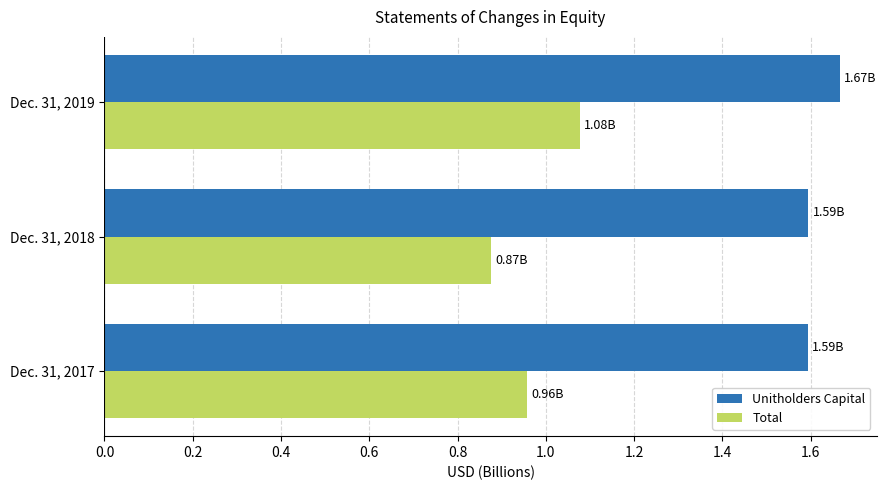

Which series has the widest spread of values?

Total